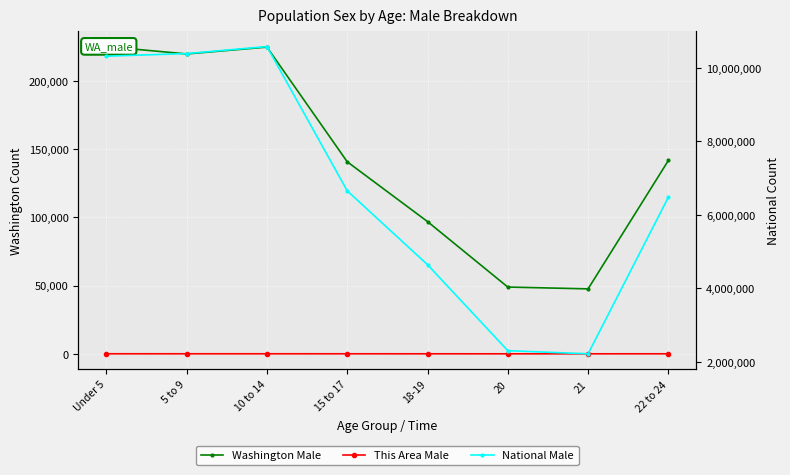

Where is the first local maximum for Washington Male?

10 to 14